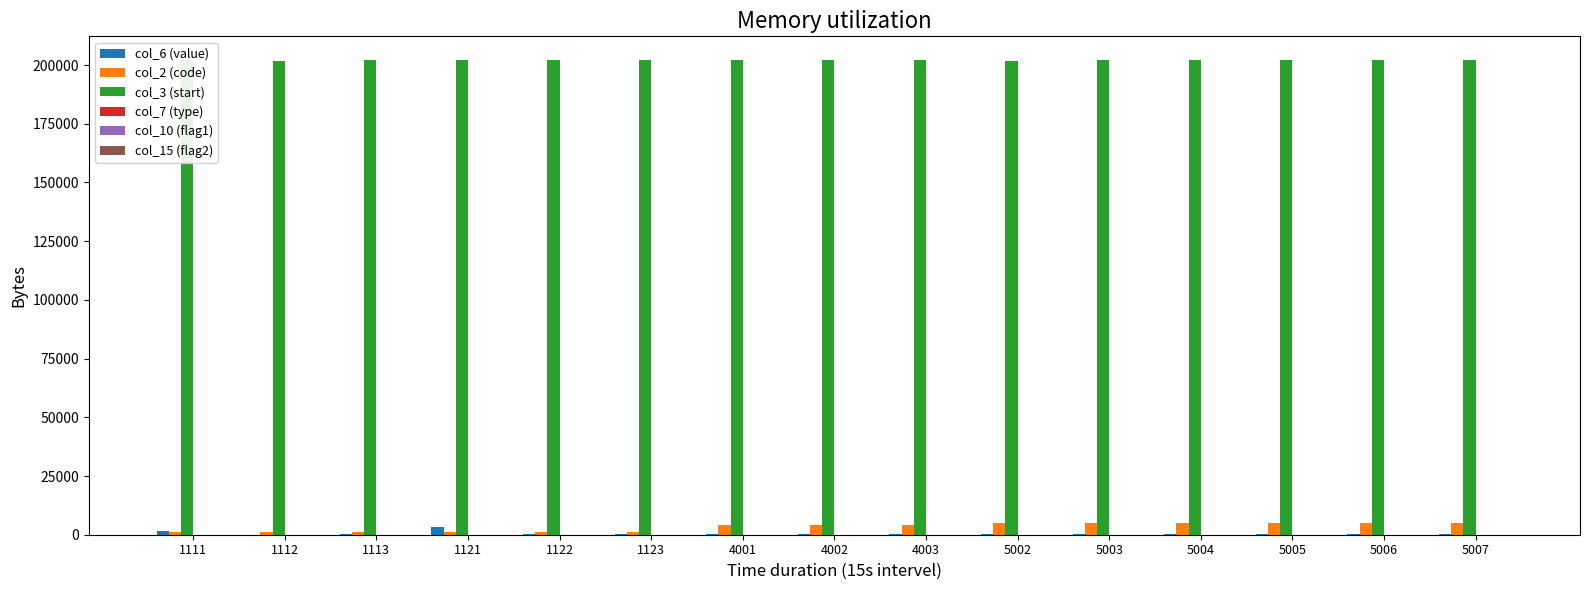

What is the difference between the maximum and minimum values in the col_3 (start) series?

400